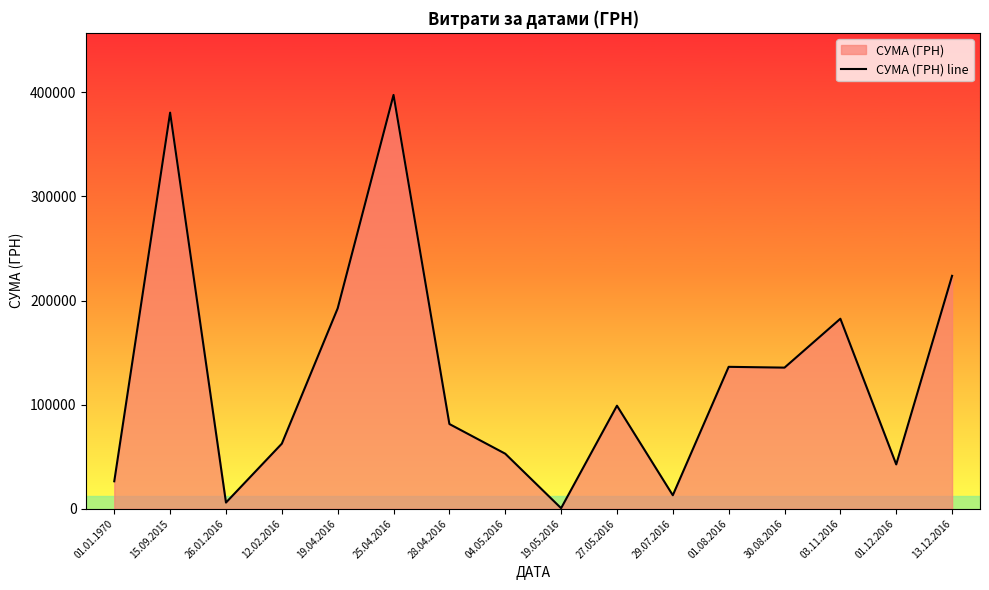

How many interior local peaks (higher than both neighbors) does the data have?

5